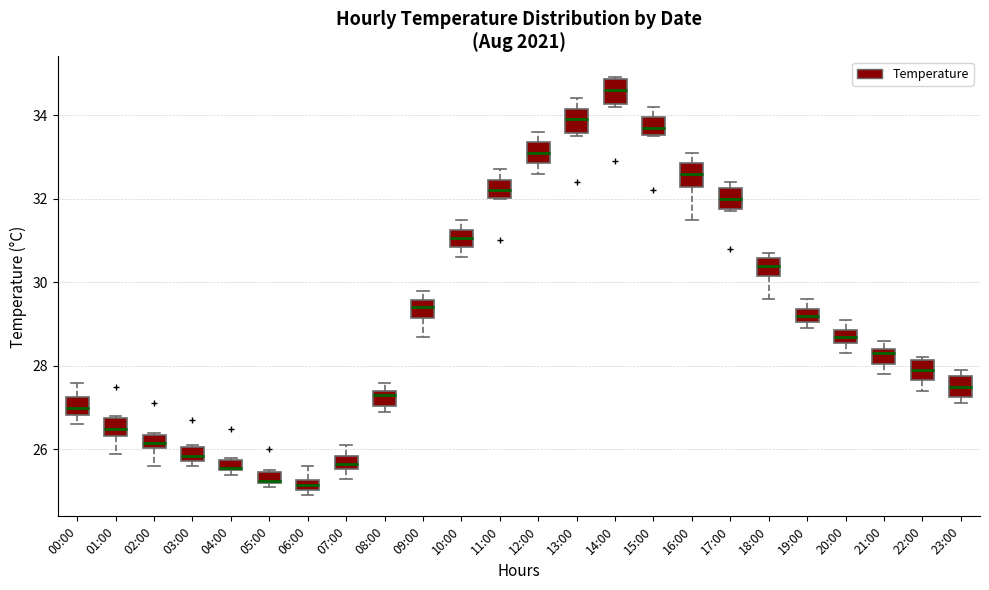

Which box's median line is the highest?

14:00